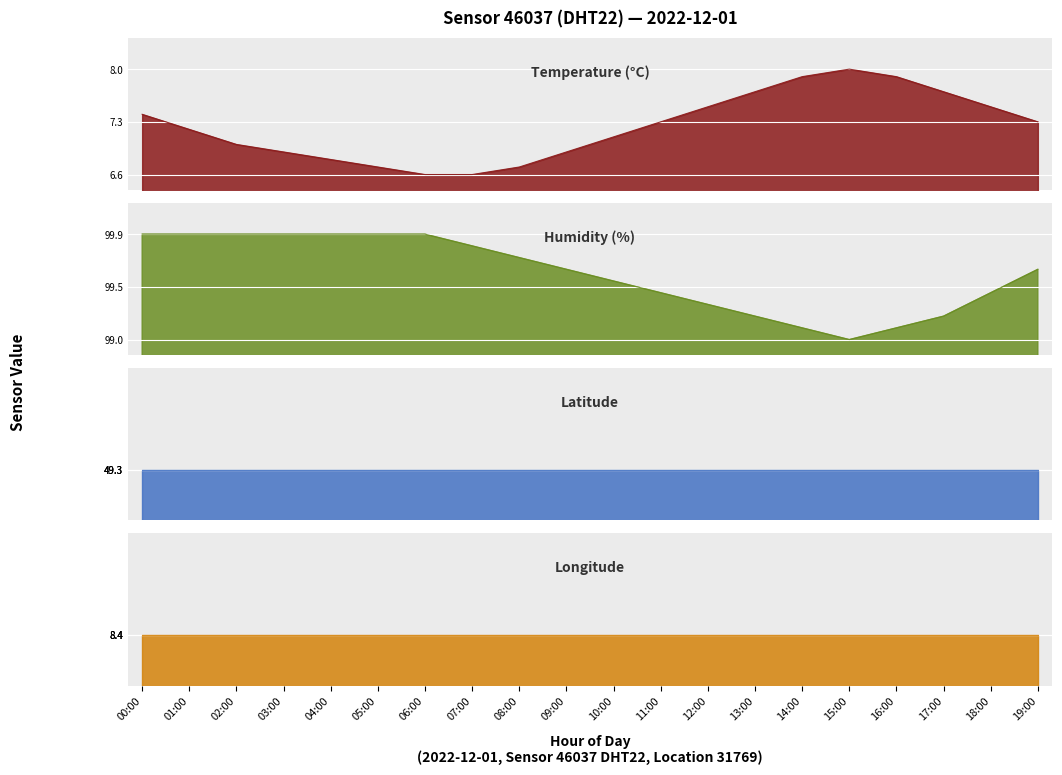

True or false: temperature and humidity cross at least once.

False